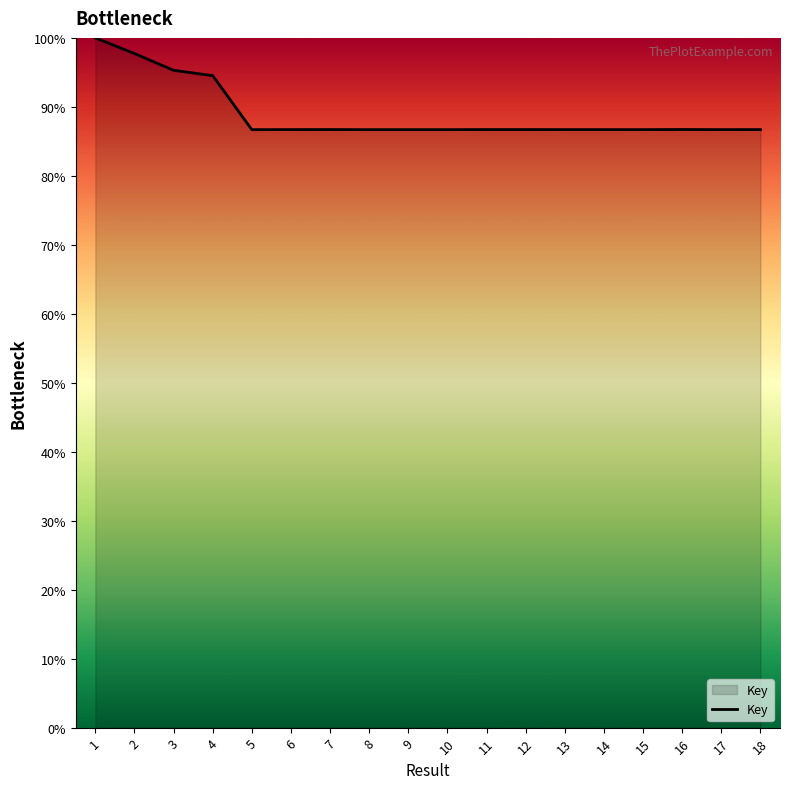

What is the smallest value displayed?

86.7